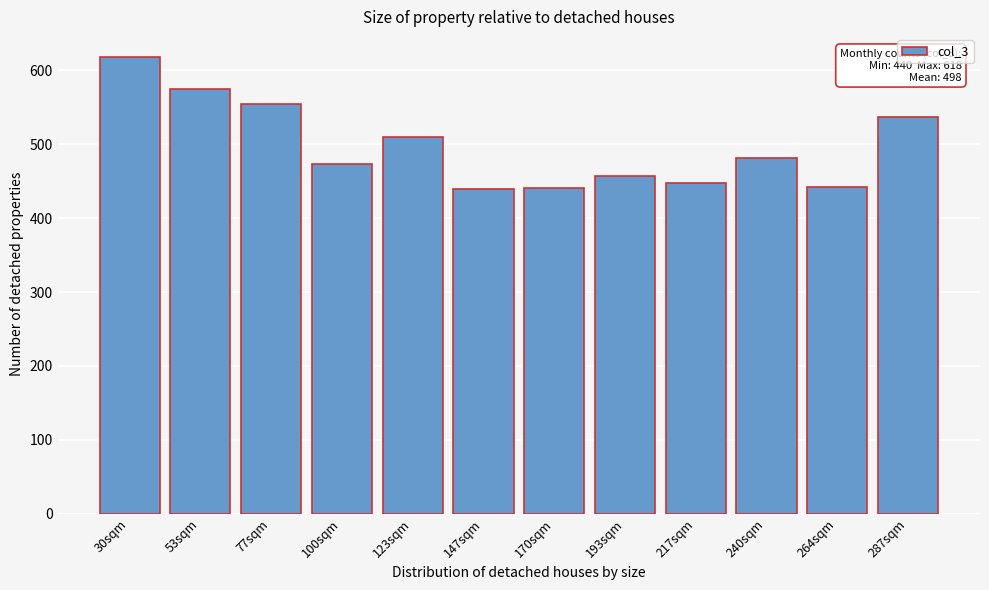

Which category has the highest value across all series?

30sqm